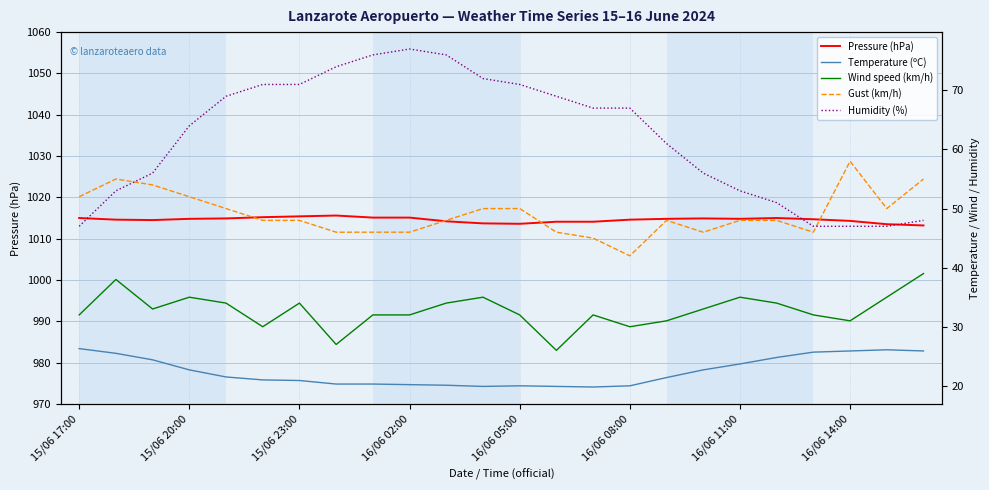

Is it true that Gust (km/h) equals 45.0 at 14?

True